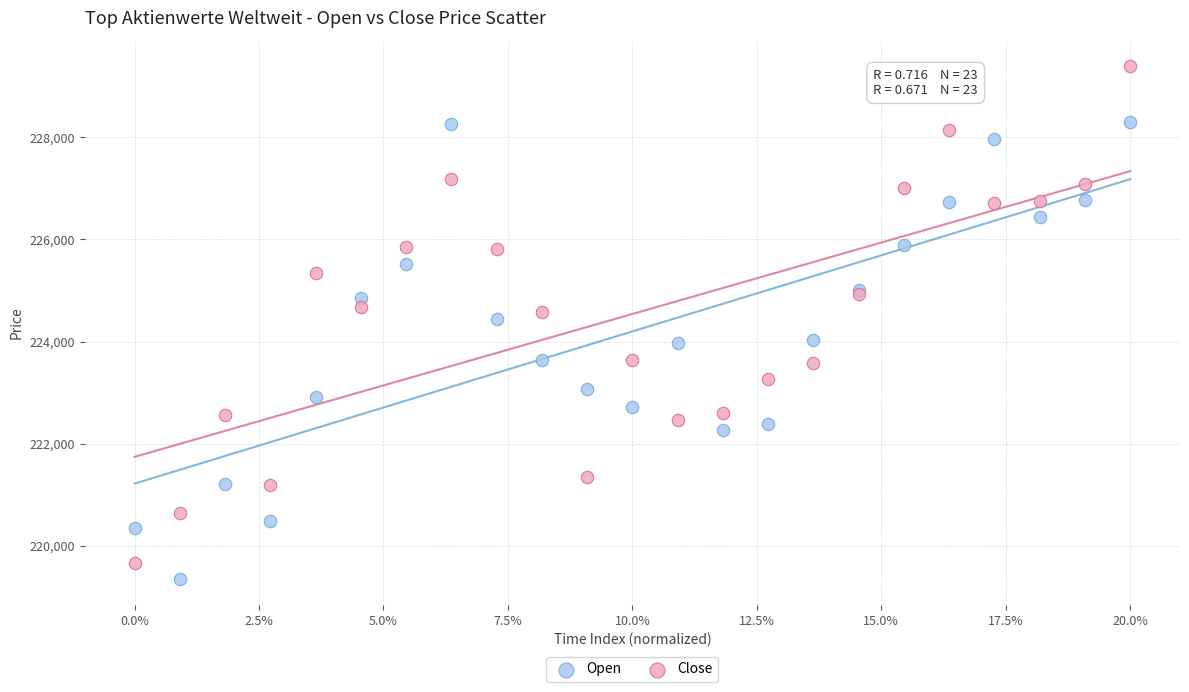

Which series reaches the minimum Y coordinate?

Open